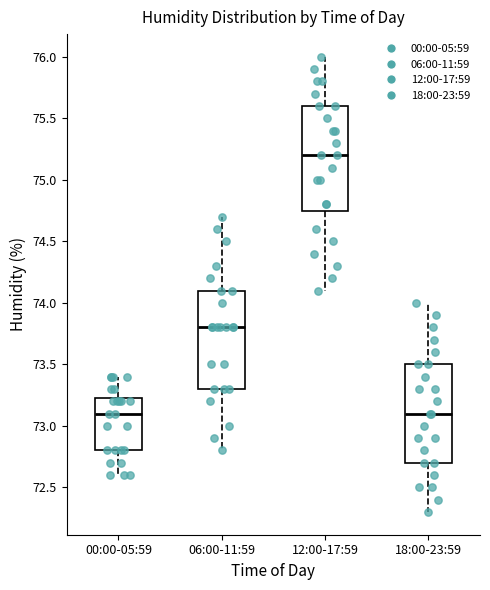

Which box has the highest median line?

12:00-17:59